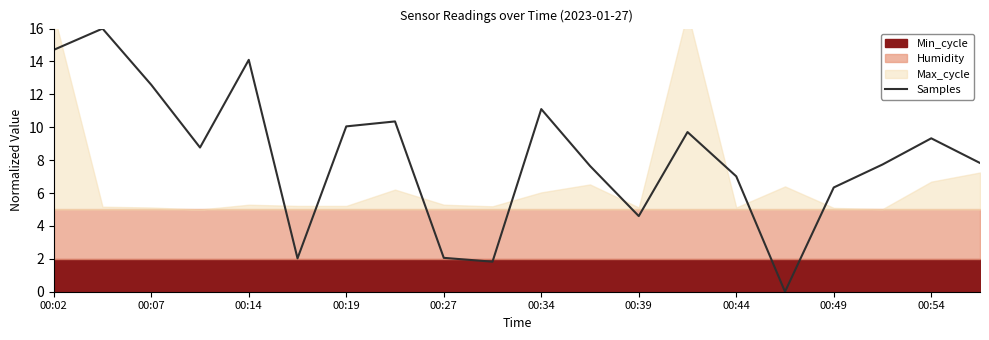

At which label does Samples first exceed 8?

00:02